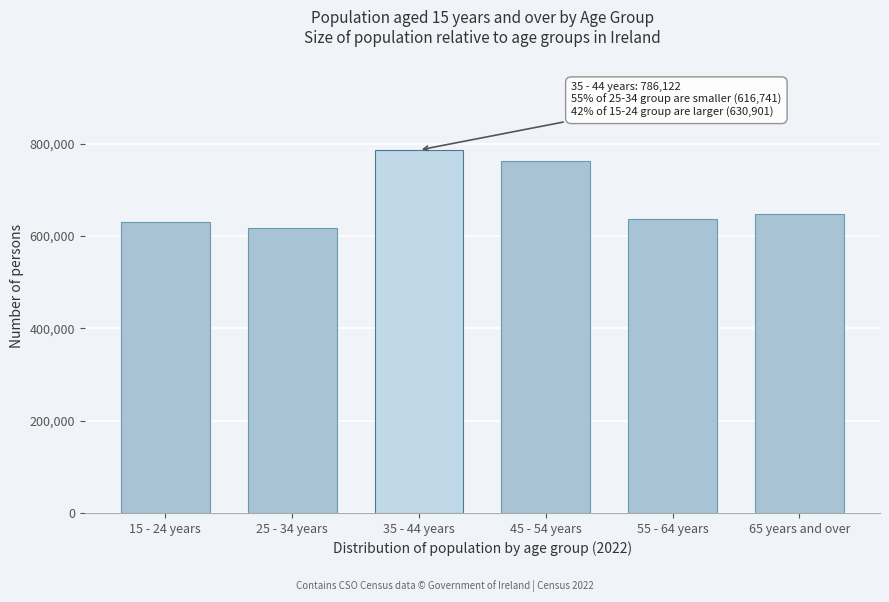

Reading left to right, extract all data points from this chart.

630901	616741	786122	762594	636775	647637